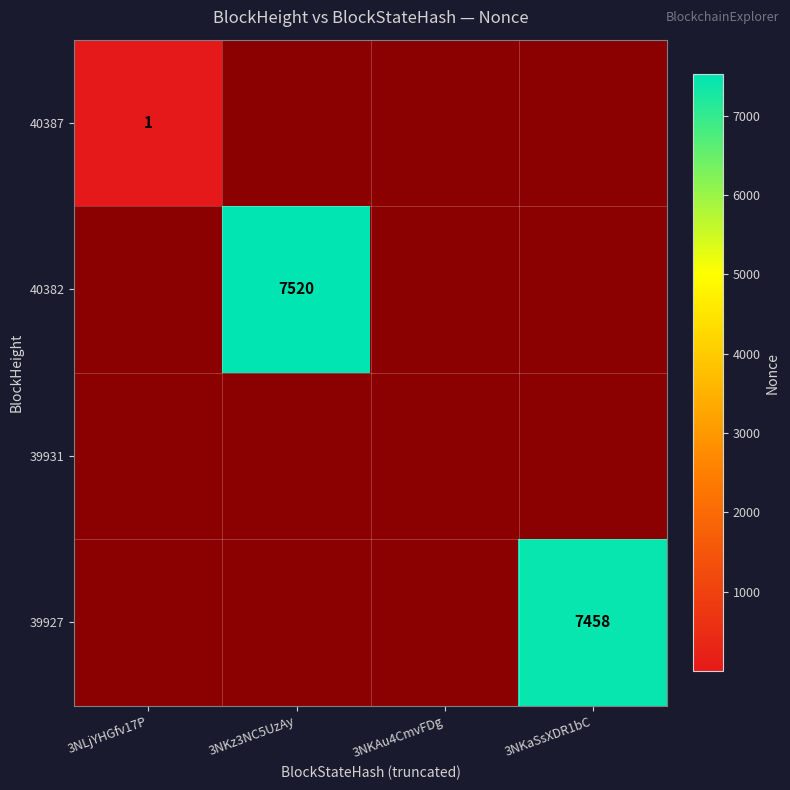

Is it true that 40382 equals 7520 at 3NKz3NC5UzAy?

True